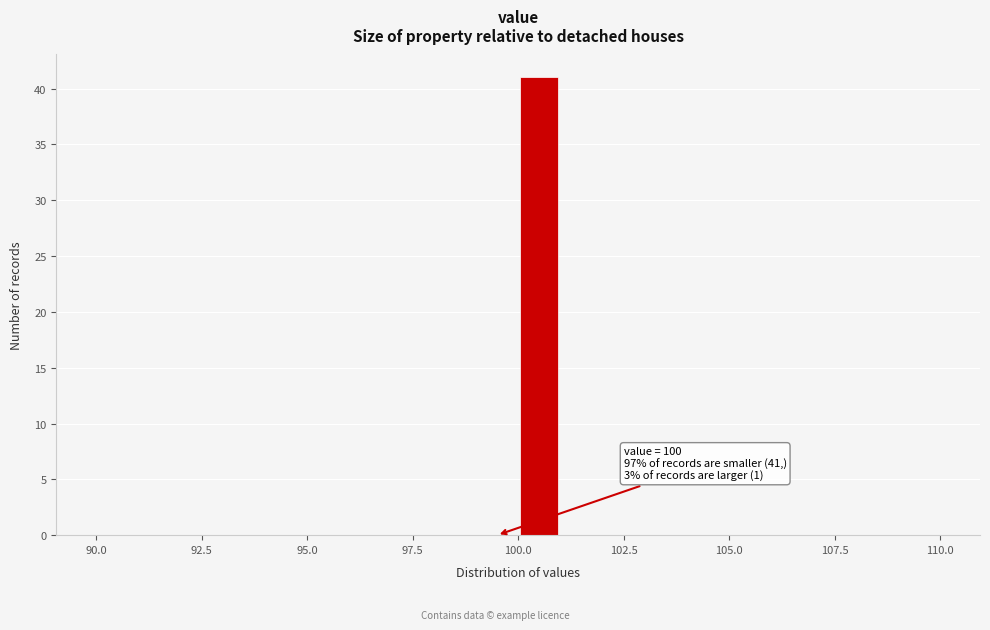

Read against the x-axis, roughly where is the centre of the tallest bar?

100.5